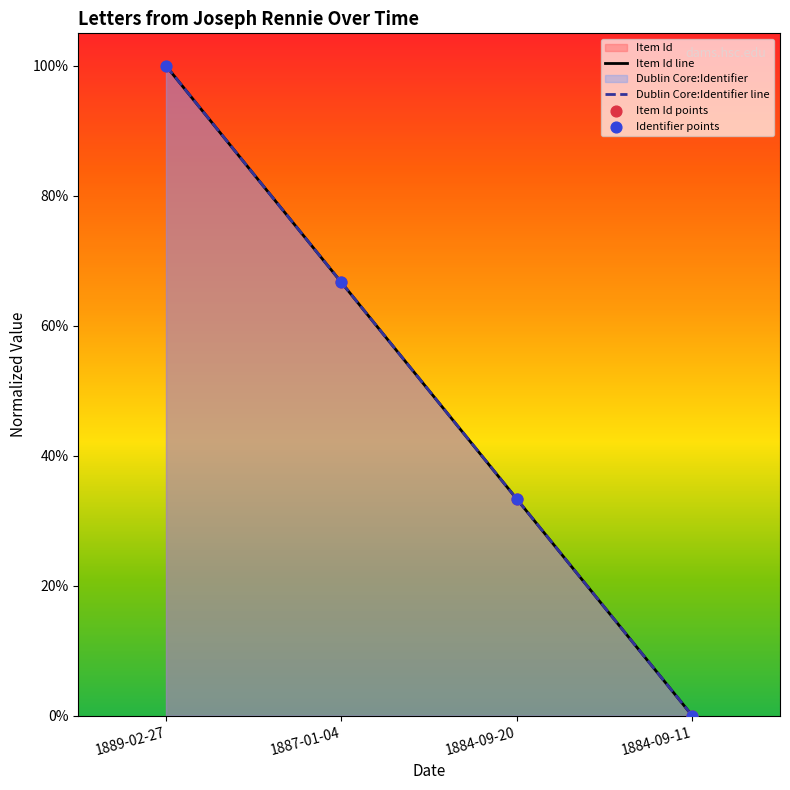

Which series reaches the minimum Y coordinate?

Item Id line